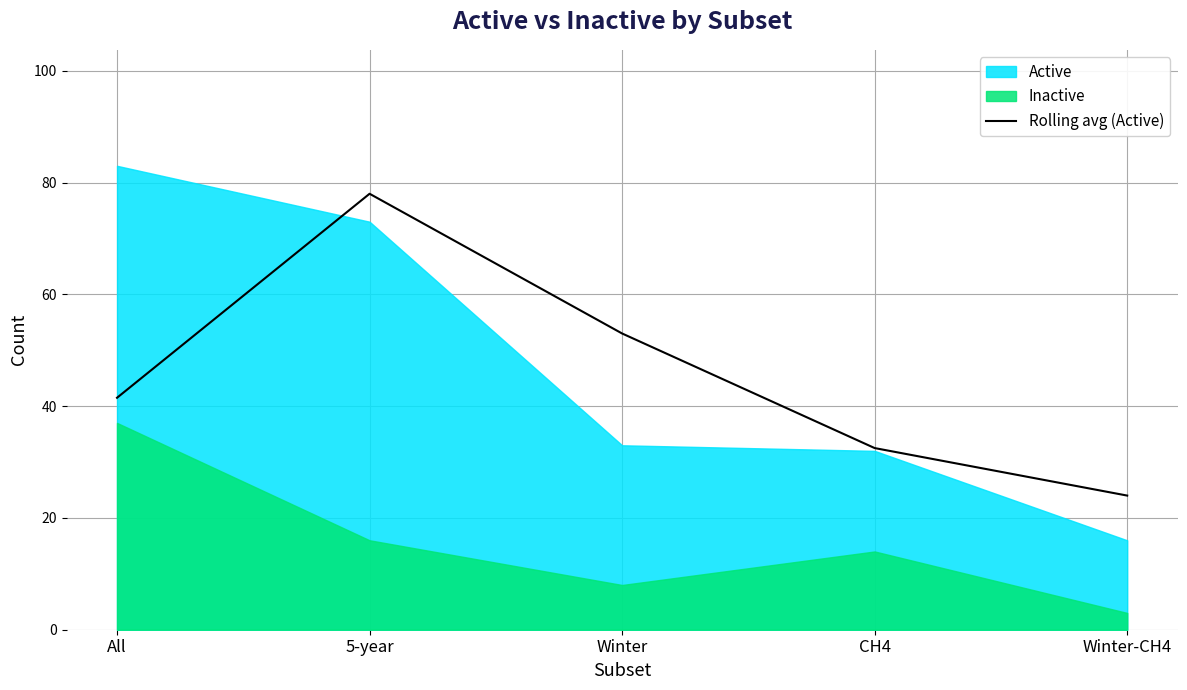

What is the ratio of the value at Winter to the value at All?

1.3